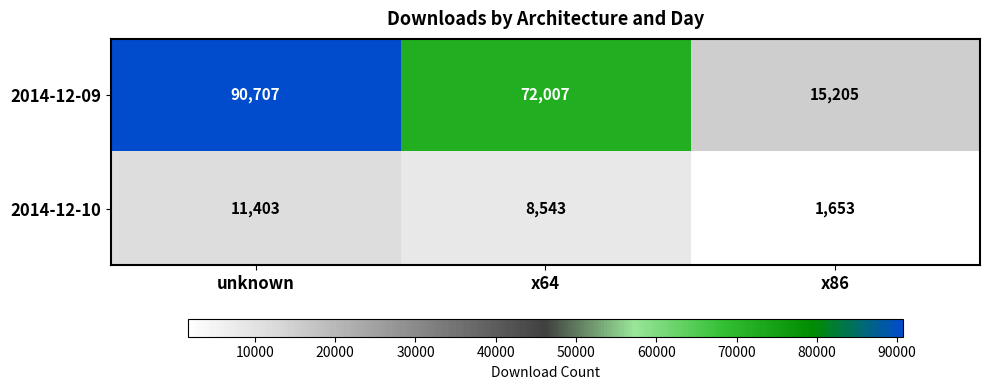

What is the smallest value displayed?

1653